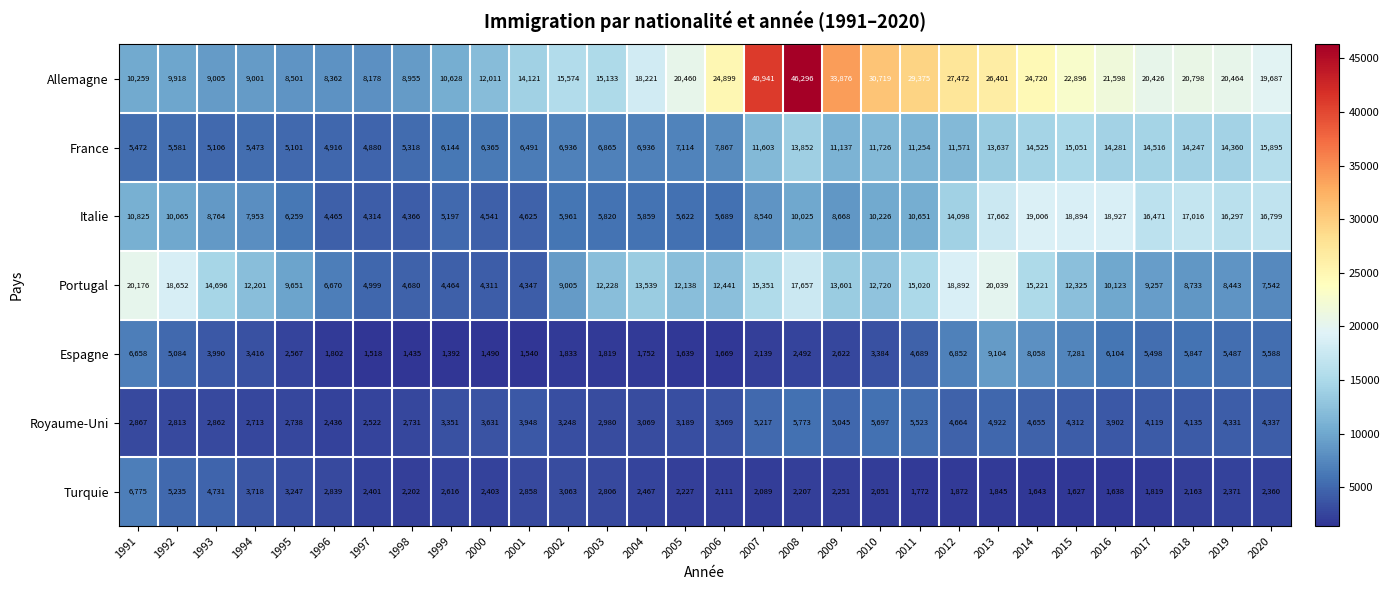

The value of France at 1992 is 8845. True or false?

False